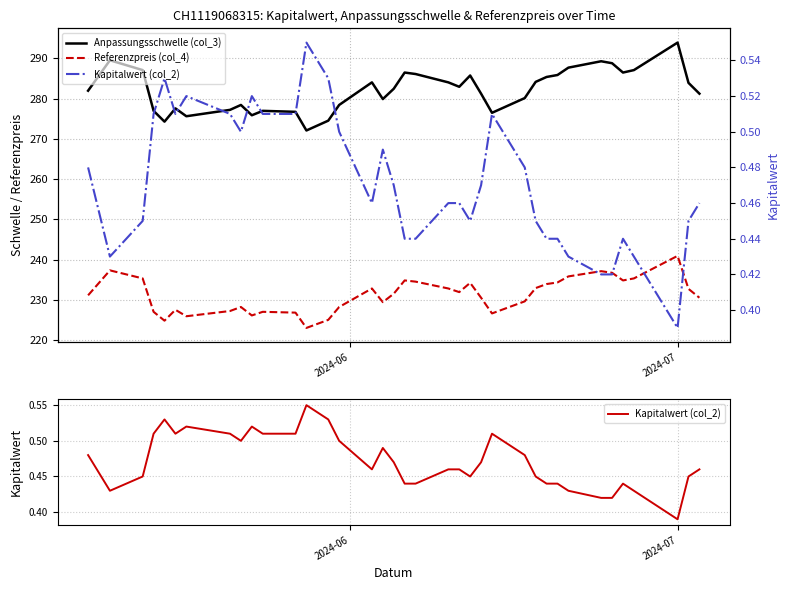

True or false: Anpassungsschwelle (col_3) and Referenzpreis (col_4) cross at least once.

False